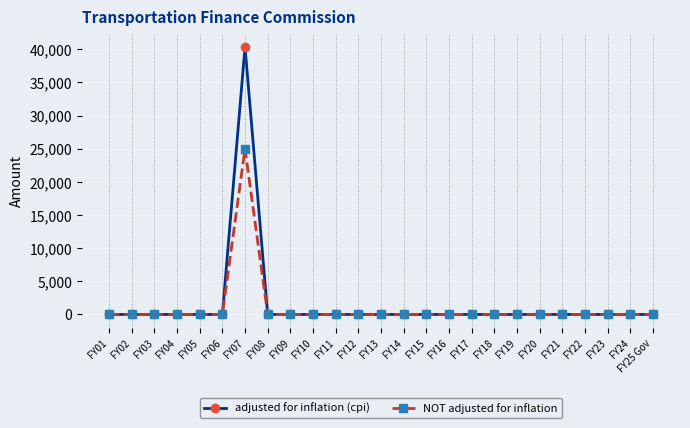

How many categories are shown in the chart?

25